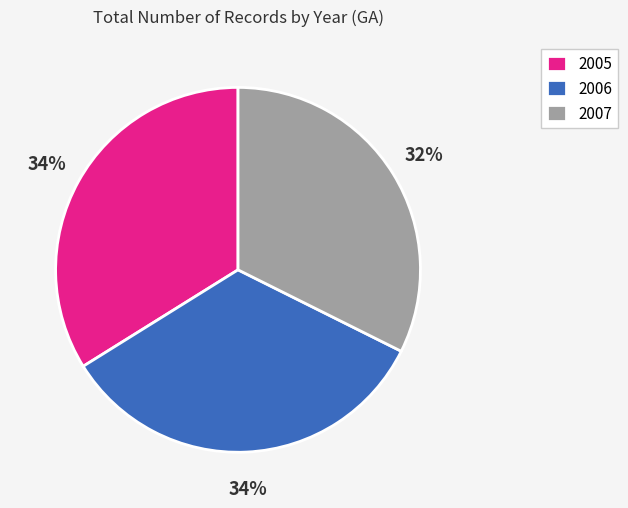

Do 2007 and 2005 together represent more than half of the pie?

Yes